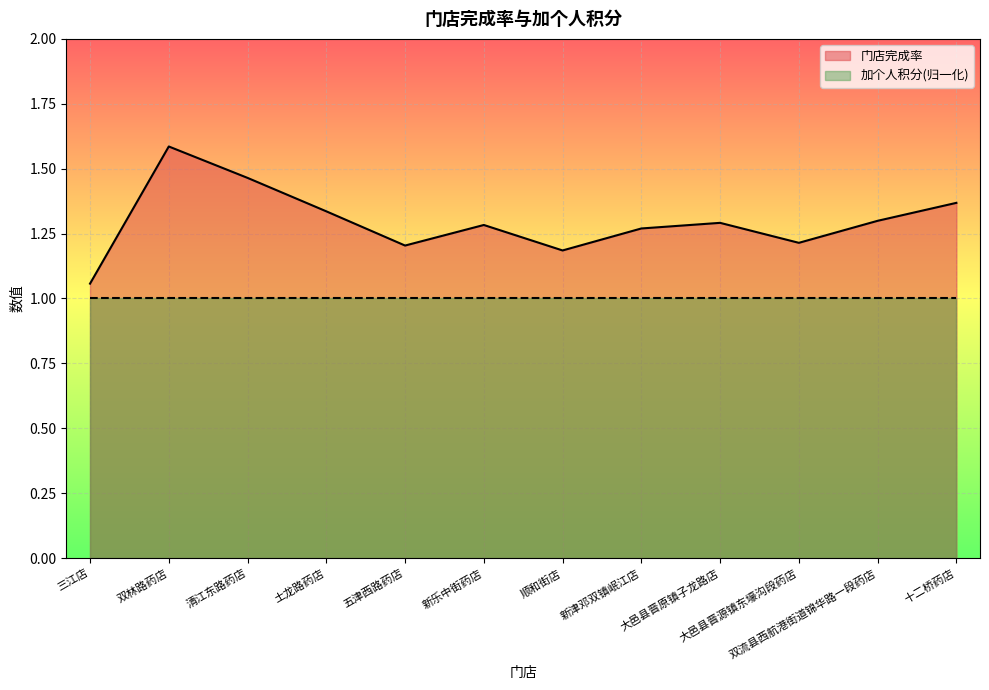

What is the difference between the maximum and minimum values?

0.5